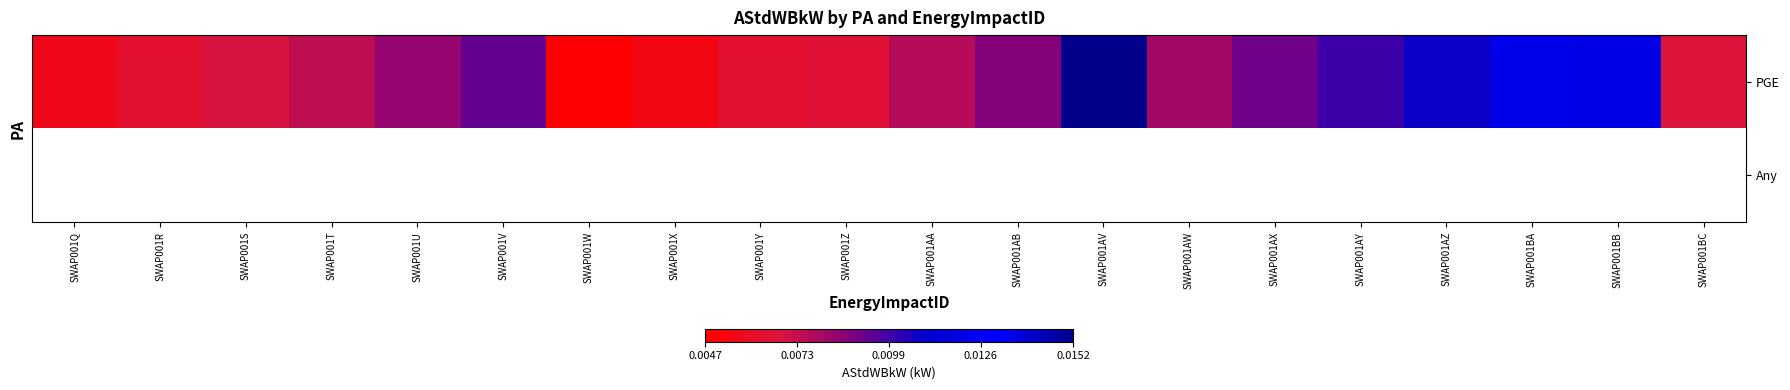

Between SWAP001AA and SWAP001AB, which series saw the biggest shift?

PGE